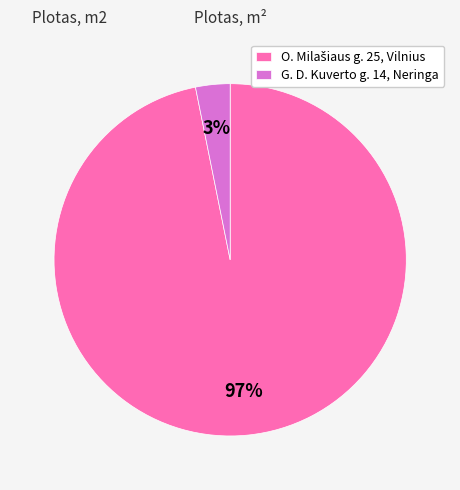

To the nearest percent, what is the average slice percentage?

50%